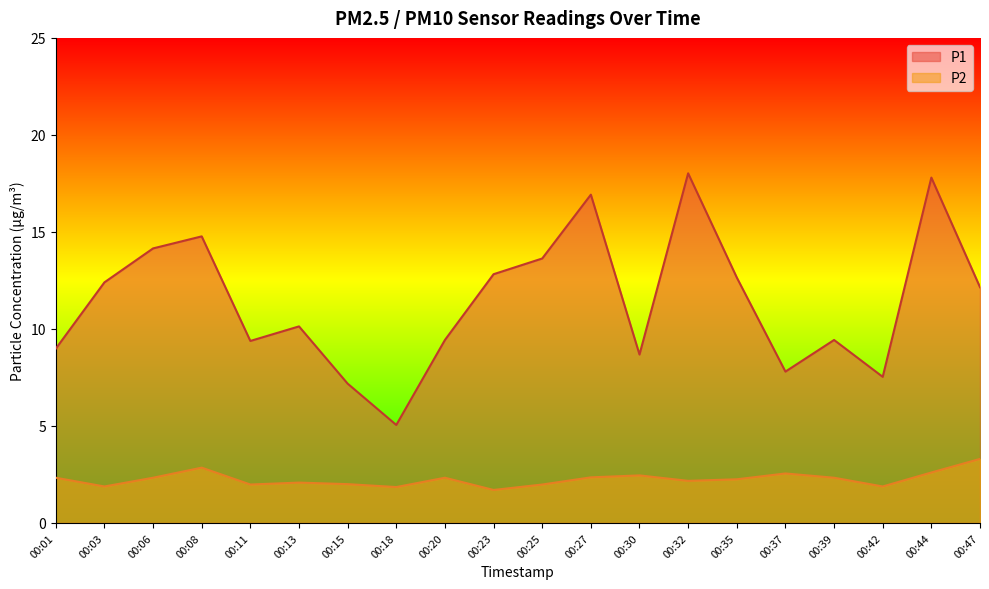

What is the value of the P1 point at the 14th from the left?

18.0